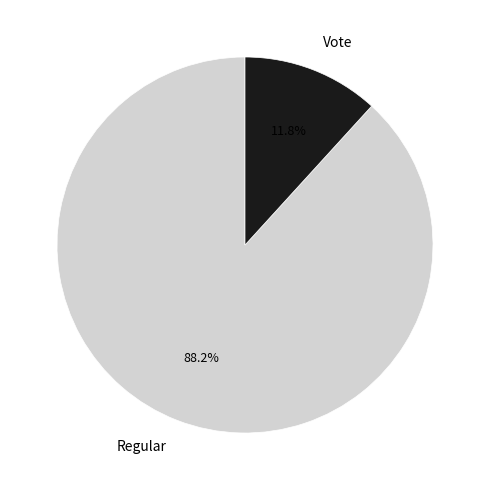

Does Regular represent more than half of the total?

Yes